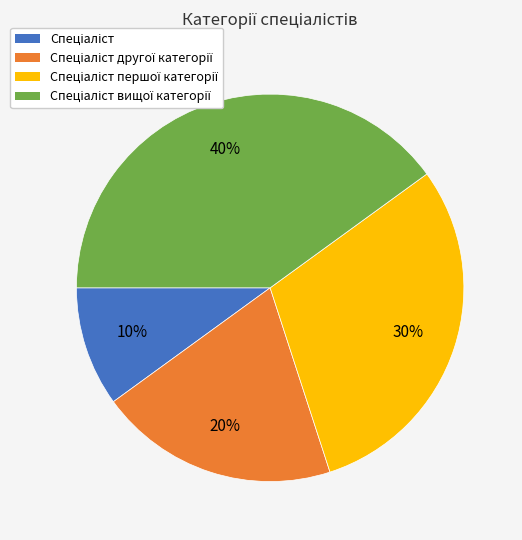

To the nearest percent, what is the average slice percentage?

25%